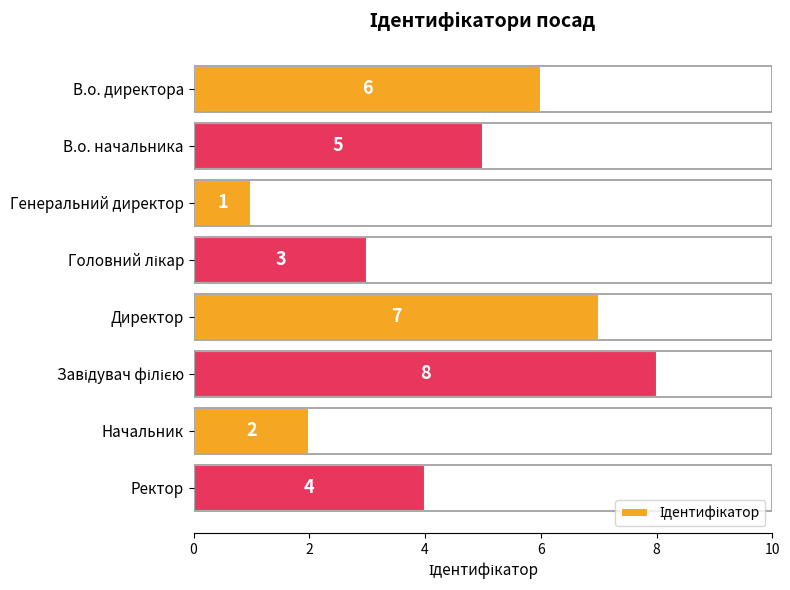

Is it true that the value at В.о. директора is 4?

False